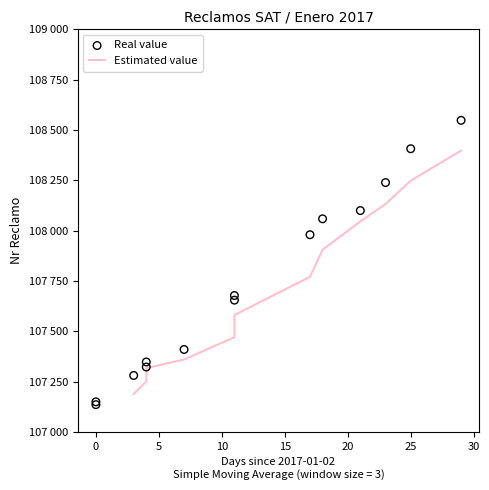

Approximately how many times larger is the value at 2017-01-06 compared to 2017-01-13?

1.0